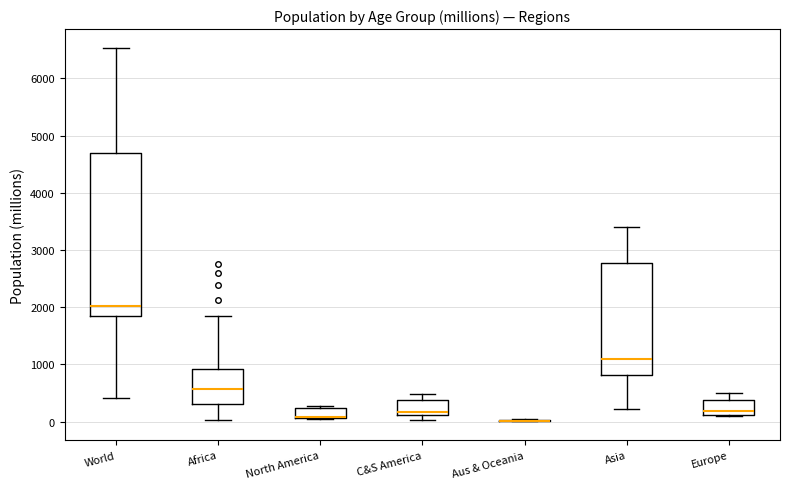

Reading left to right, read every box against the y-axis: the position of its median line, the range the box covers, and the ends of its whiskers. The values are not printed on the chart, so give them approximately, as read against the axis.

World: median 2000, box 1800 to 4700, whiskers 400 to 6500
Africa: median 600, box 300 to 900, whiskers 0 to 1800
North America: median 100 (drawn on the box's lower edge), box 100 to 200, whiskers 0 to 300
C&S America: median 200, box 100 to 400, whiskers 0 to 500
Aus & Oceania: box collapsed to a line at 0, whiskers 0 to 0
Asia: median 1100, box 800 to 2800, whiskers 200 to 3400
Europe: median 200, box 100 to 400, whiskers 100 to 500